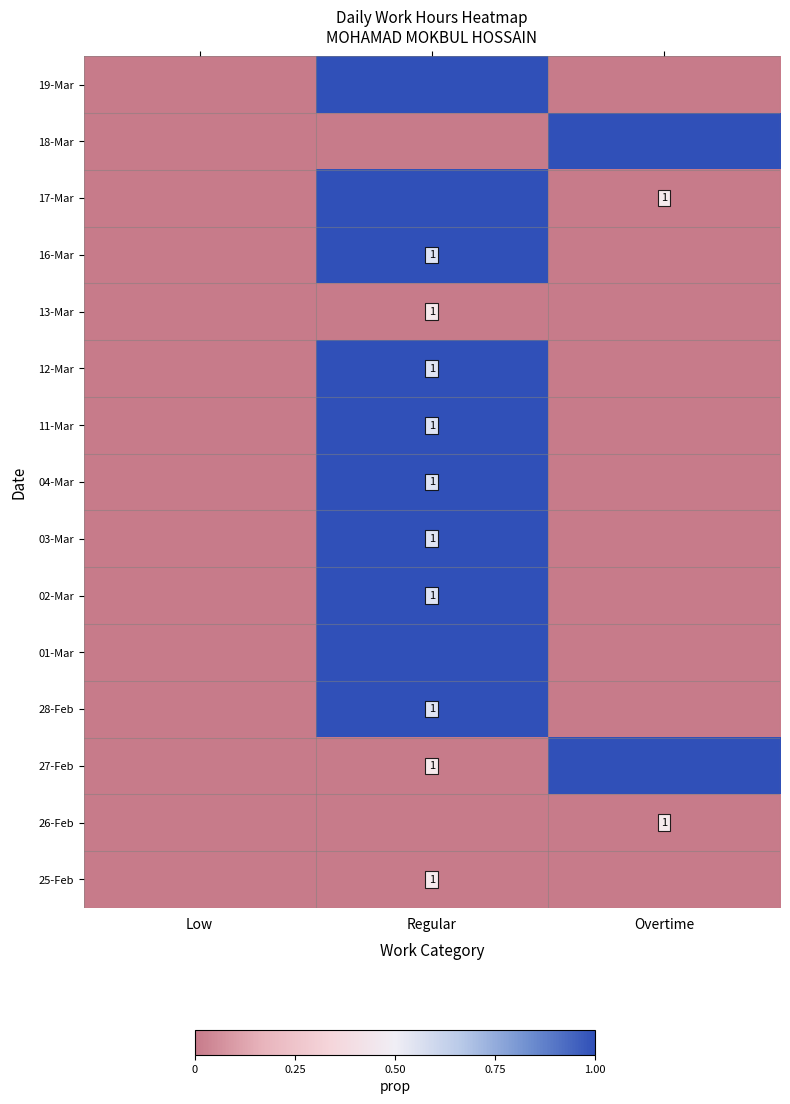

The value of 16-Mar at Regular is 1. True or false?

True